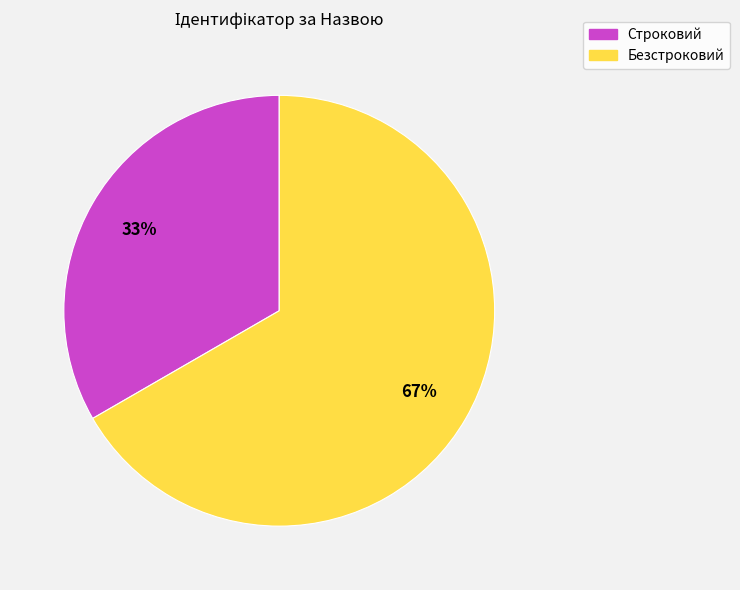

Approximately how many times larger is the value at Безстроковий compared to Строковий?

2.0